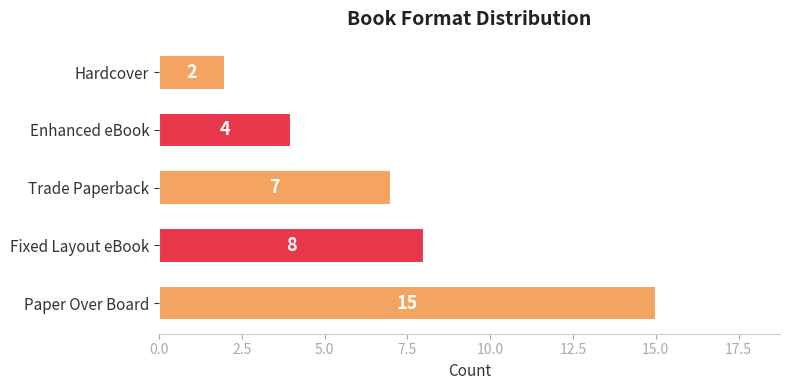

At which category does the chart reach its peak across all series?

Paper Over Board